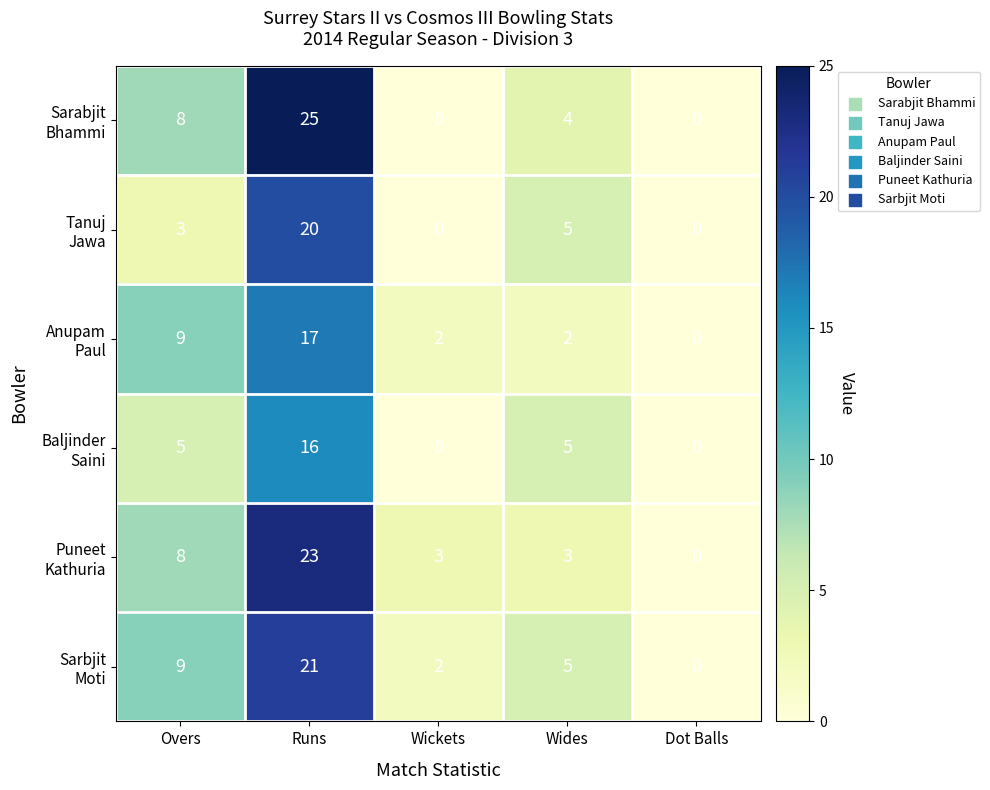

What is the greatest value displayed?

25